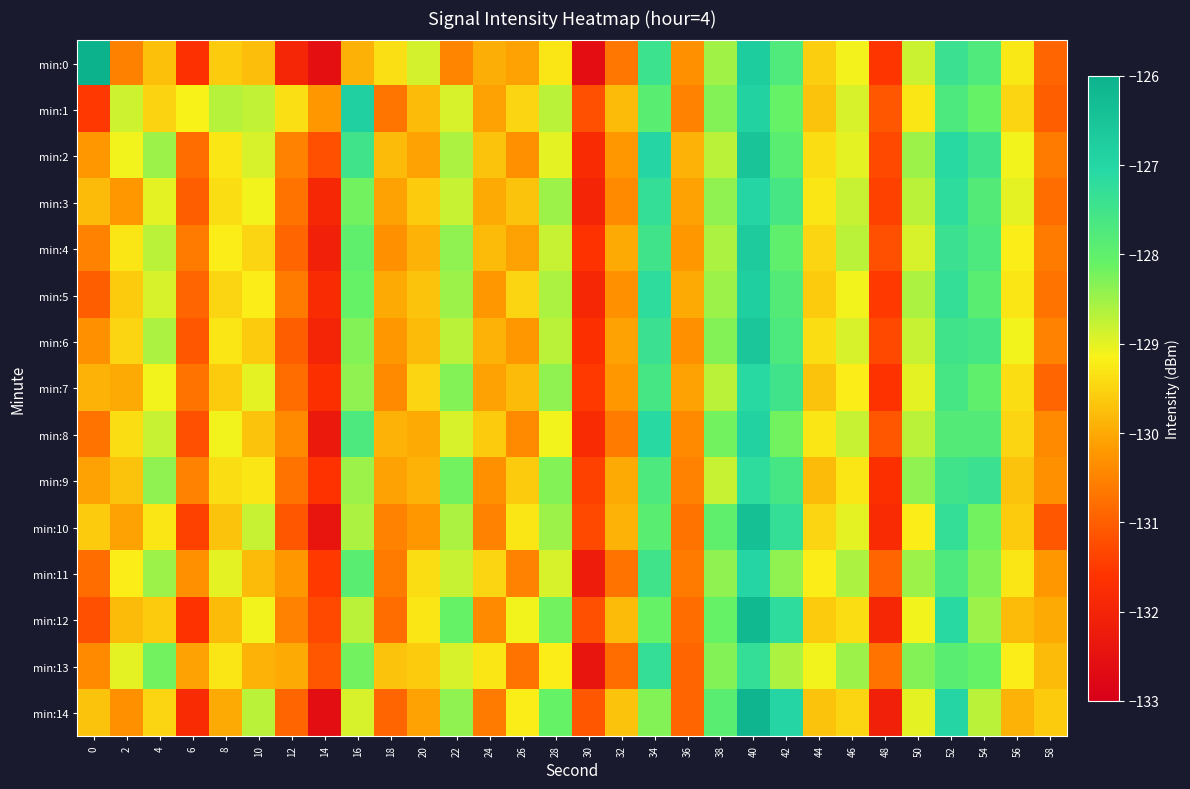

Reading right to left, list all the values displayed in this chart.

min:0: 58=-130.9	56=-129.3	54=-127.7	52=-127.4	50=-128.8	48=-131.6	46=-129.1	44=-129.6	42=-127.8	40=-126.7	38=-128.5	36=-130.3	34=-127.4	32=-130.7	30=-132.6	28=-129.3	26=-130.1	24=-129.9	22=-130.5	20=-128.9	18=-129.4	16=-129.9	14=-132.6	12=-131.9	10=-129.8	8=-129.6	6=-131.7	4=-129.7	2=-130.5	0=-122.8
min:1: 58=-131.0	56=-129.5	54=-128.1	52=-127.7	50=-129.3	48=-131.1	46=-128.9	44=-129.7	42=-128.1	40=-126.9	38=-128.3	36=-130.5	34=-127.9	32=-129.8	30=-131.2	28=-128.7	26=-129.5	24=-130.1	22=-128.9	20=-129.8	18=-130.7	16=-126.8	14=-130.2	12=-129.4	10=-128.8	8=-128.7	6=-129.2	4=-129.5	2=-128.8	0=-131.5
min:2: 58=-130.6	56=-129.1	54=-127.5	52=-127.1	50=-128.5	48=-131.3	46=-129.0	44=-129.4	42=-127.9	40=-126.5	38=-128.7	36=-129.9	34=-127.0	32=-130.2	30=-131.8	28=-129.0	26=-130.3	24=-129.7	22=-128.6	20=-130.1	18=-129.8	16=-127.5	14=-131.2	12=-130.5	10=-128.9	8=-129.3	6=-130.8	4=-128.5	2=-129.1	0=-130.2
min:3: 58=-130.8	56=-129.0	54=-127.8	52=-127.2	50=-128.7	48=-131.4	46=-128.8	44=-129.3	42=-127.6	40=-127.0	38=-128.4	36=-130.1	34=-127.3	32=-130.4	30=-132.0	28=-128.5	26=-129.7	24=-130.0	22=-128.8	20=-129.6	18=-130.1	16=-128.2	14=-131.9	12=-130.7	10=-129.1	8=-129.4	6=-131.0	4=-129.0	2=-130.2	0=-129.8
min:4: 58=-130.6	56=-129.2	54=-127.7	52=-127.4	50=-128.9	48=-131.2	46=-128.7	44=-129.5	42=-128.0	40=-126.7	38=-128.6	36=-130.2	34=-127.5	32=-130.0	30=-131.6	28=-128.8	26=-130.1	24=-129.8	22=-128.4	20=-129.9	18=-130.3	16=-128.0	14=-132.1	12=-130.9	10=-129.5	8=-129.2	6=-130.6	4=-128.7	2=-129.3	0=-130.5
min:5: 58=-130.7	56=-129.3	54=-127.9	52=-127.3	50=-128.6	48=-131.5	46=-129.1	44=-129.6	42=-127.8	40=-126.8	38=-128.5	36=-130.0	34=-127.2	32=-130.3	30=-131.9	28=-128.6	26=-129.5	24=-130.2	22=-128.5	20=-129.7	18=-130.0	16=-128.1	14=-131.8	12=-130.6	10=-129.2	8=-129.5	6=-130.9	4=-128.9	2=-129.6	0=-131.0
min:6: 58=-130.5	56=-129.1	54=-127.6	52=-127.5	50=-128.8	48=-131.3	46=-128.9	44=-129.4	42=-127.7	40=-126.6	38=-128.3	36=-130.3	34=-127.4	32=-130.1	30=-131.7	28=-128.7	26=-130.2	24=-129.9	22=-128.7	20=-129.8	18=-130.2	16=-128.3	14=-132.0	12=-131.0	10=-129.6	8=-129.3	6=-131.1	4=-128.6	2=-129.5	0=-130.3
min:7: 58=-130.9	56=-129.4	54=-128.0	52=-127.6	50=-129.0	48=-131.6	46=-129.2	44=-129.7	42=-127.5	40=-127.1	38=-128.7	36=-130.1	34=-127.6	32=-130.2	30=-131.5	28=-128.4	26=-129.8	24=-130.1	22=-128.3	20=-129.5	18=-130.4	16=-128.4	14=-131.7	12=-130.8	10=-129.0	8=-129.6	6=-130.7	4=-129.1	2=-130.0	0=-129.9
min:8: 58=-130.4	56=-129.5	54=-127.8	52=-127.8	50=-128.7	48=-131.1	46=-128.8	44=-129.3	42=-128.2	40=-126.9	38=-128.2	36=-130.4	34=-127.1	32=-130.6	30=-131.8	28=-129.1	26=-130.4	24=-129.6	22=-128.9	20=-130.0	18=-129.9	16=-127.7	14=-132.3	12=-130.4	10=-129.7	8=-129.1	6=-131.2	4=-128.8	2=-129.4	0=-130.7
min:9: 58=-130.3	56=-129.7	54=-127.4	52=-127.5	50=-128.4	48=-131.7	46=-129.3	44=-129.8	42=-127.6	40=-127.2	38=-128.8	36=-130.5	34=-127.7	32=-130.0	30=-131.4	28=-128.3	26=-129.6	24=-130.3	22=-128.2	20=-129.9	18=-130.1	16=-128.5	14=-131.6	12=-130.7	10=-129.3	8=-129.4	6=-130.5	4=-128.4	2=-129.7	0=-130.1
min:10: 58=-131.1	56=-129.6	54=-128.2	52=-127.3	50=-129.2	48=-131.8	46=-129.0	44=-129.5	42=-127.3	40=-126.4	38=-128.0	36=-130.7	34=-127.9	32=-129.9	30=-131.3	28=-128.5	26=-129.3	24=-130.5	22=-128.6	20=-130.2	18=-130.5	16=-128.6	14=-132.4	12=-131.1	10=-128.8	8=-129.7	6=-131.4	4=-129.3	2=-130.1	0=-129.6
min:11: 58=-130.2	56=-129.3	54=-128.3	52=-127.7	50=-128.5	48=-130.9	46=-128.6	44=-129.2	42=-128.4	40=-127.0	38=-128.4	36=-130.6	34=-127.5	32=-130.7	30=-132.2	28=-128.9	26=-130.5	24=-129.5	22=-128.8	20=-129.4	18=-130.6	16=-127.9	14=-131.5	12=-130.2	10=-129.8	8=-129.0	6=-130.3	4=-128.5	2=-129.2	0=-130.8
min:12: 58=-130.0	56=-129.8	54=-128.5	52=-127.1	50=-129.1	48=-131.9	46=-129.4	44=-129.6	42=-127.2	40=-126.2	38=-128.1	36=-130.8	34=-128.1	32=-129.8	30=-131.2	28=-128.2	26=-129.1	24=-130.4	22=-128.1	20=-129.3	18=-130.8	16=-128.7	14=-131.3	12=-130.5	10=-129.1	8=-129.8	6=-131.6	4=-129.6	2=-129.8	0=-131.2
min:13: 58=-129.8	56=-129.2	54=-128.1	52=-127.9	50=-128.3	48=-130.7	46=-128.5	44=-129.1	42=-128.6	40=-127.3	38=-128.3	36=-130.9	34=-127.3	32=-130.8	30=-132.4	28=-129.2	26=-130.7	24=-129.3	22=-128.9	20=-129.6	18=-129.7	16=-128.2	14=-131.1	12=-130.0	10=-129.9	8=-129.3	6=-130.1	4=-128.2	2=-129.0	0=-130.4
min:14: 58=-129.6	56=-129.9	54=-128.7	52=-127.0	50=-129.0	48=-132.1	46=-129.5	44=-129.7	42=-127.0	40=-126.1	38=-127.9	36=-130.9	34=-128.3	32=-129.7	30=-131.1	28=-128.1	26=-129.2	24=-130.6	22=-128.4	20=-130.1	18=-130.9	16=-128.9	14=-132.6	12=-130.9	10=-128.7	8=-130.0	6=-131.8	4=-129.5	2=-130.3	0=-129.7